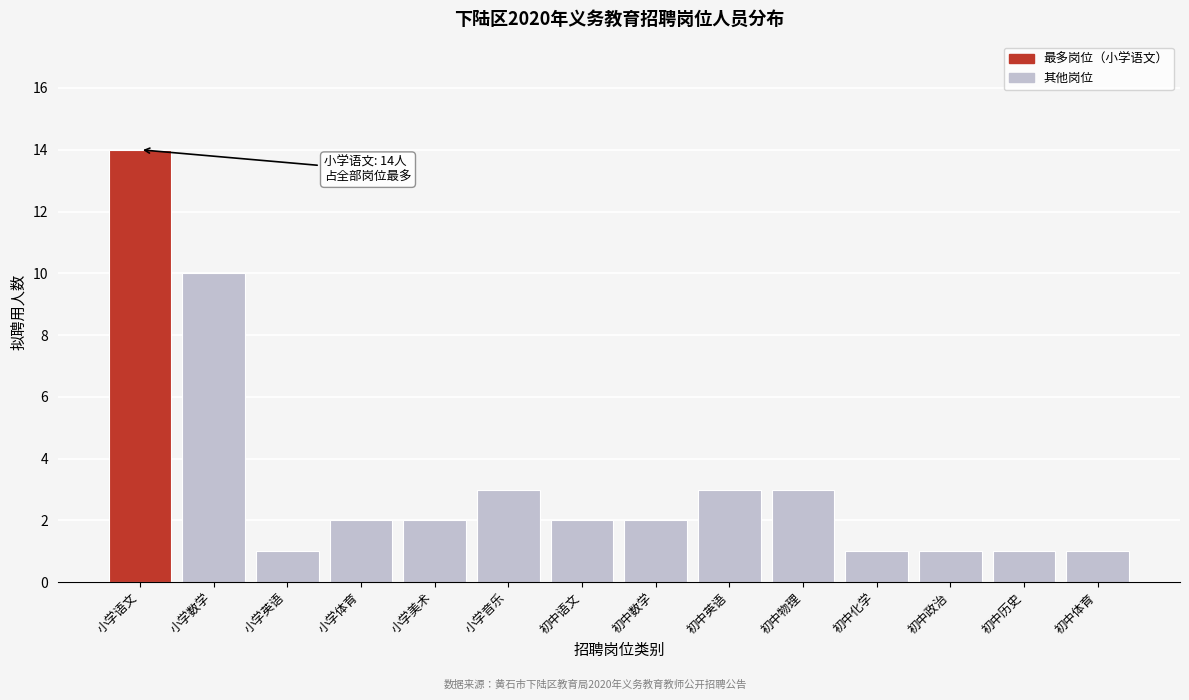

Reading left to right, what are all the values shown in this chart?

小学语文=14	小学数学=10	小学英语=1	小学体育=2	小学美术=2	小学音乐=3	初中语文=2	初中数学=2	初中英语=3	初中物理=3	初中化学=1	初中政治=1	初中历史=1	初中体育=1